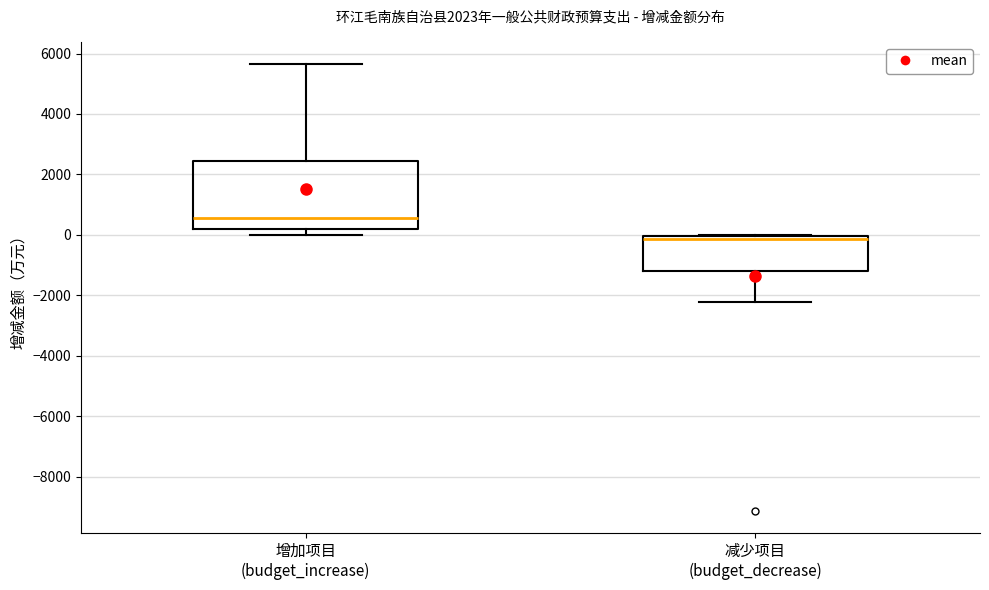

Reading left to right, transcribe this box plot: for each box, give where its median line is, the range the box spans, and where its two whiskers end, as read against the y-axis. The values are not printed on the chart, so give them approximately, as read against the axis.

增加项目 (budget_increase): median 600, box 200 to 2400, whiskers 0 to 5600
减少项目 (budget_decrease): median -200, box -1200 to 0, whiskers -2200 to 0